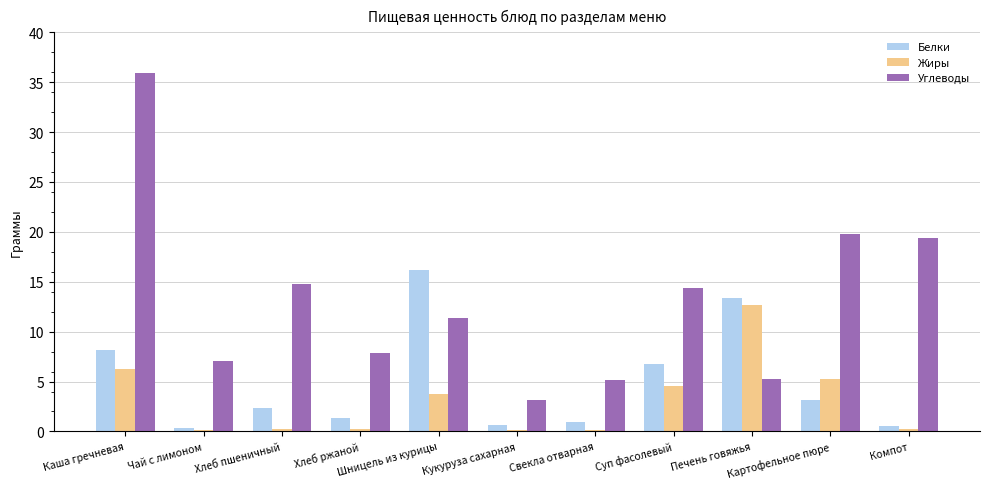

What is the difference between the Углеводы values at Хлеб ржаной and Чай с лимоном?

0.8